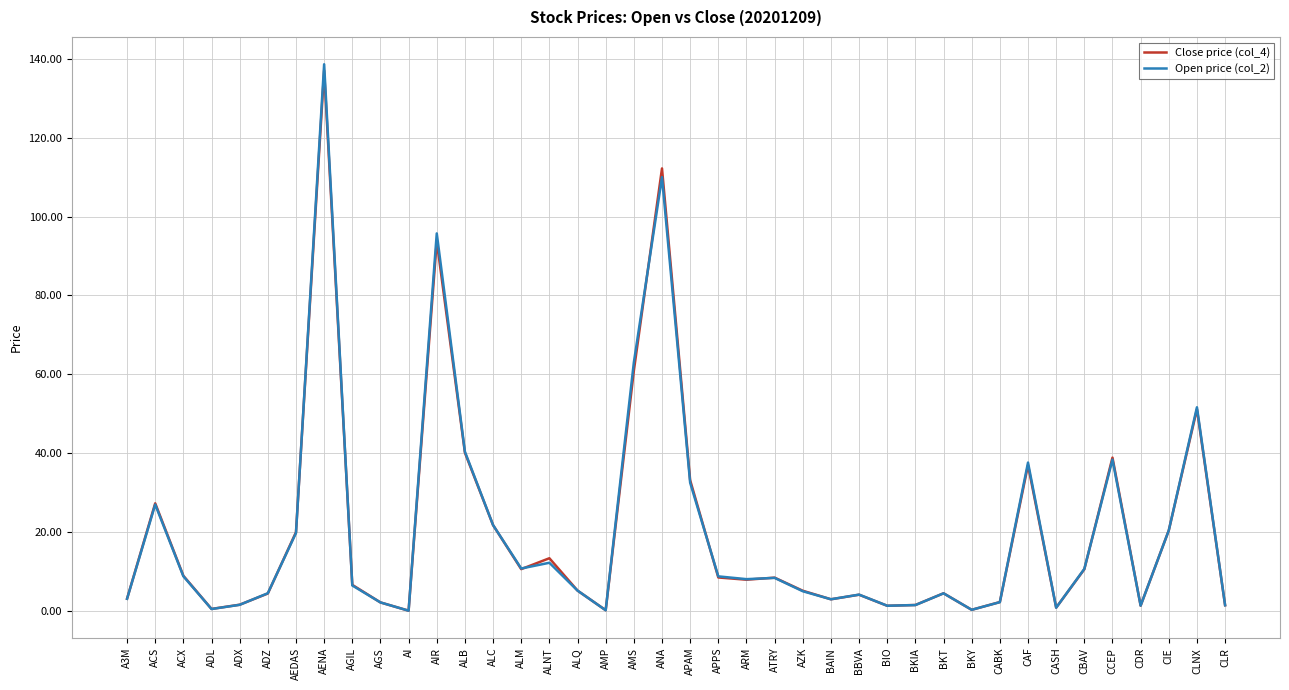

What are all the series names shown in the legend?

Close price (col_4), Open price (col_2)